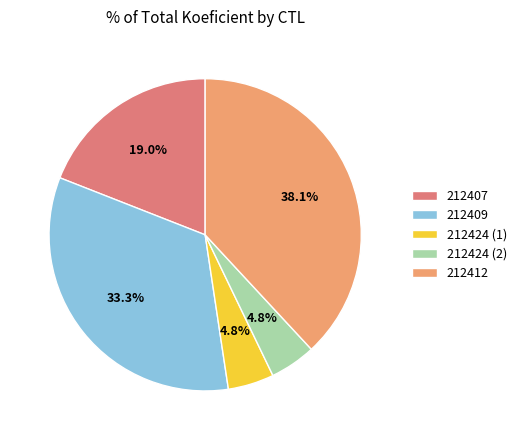

True or false: 212412 accounts for 25% of the total.

False